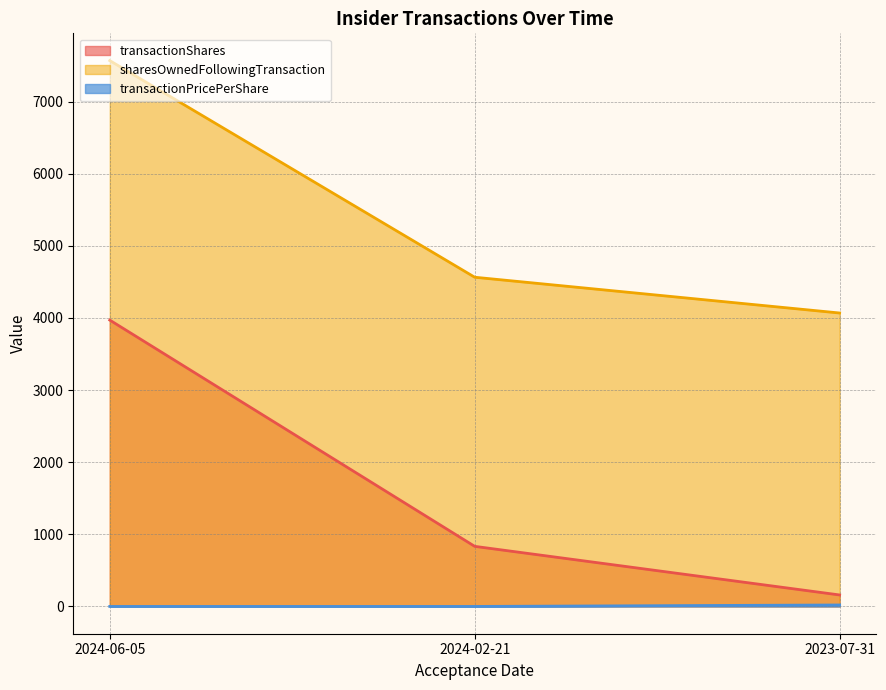

The sharesOwnedFollowingTransaction series shows 7567.0 at 2024-06-05. True or false?

True